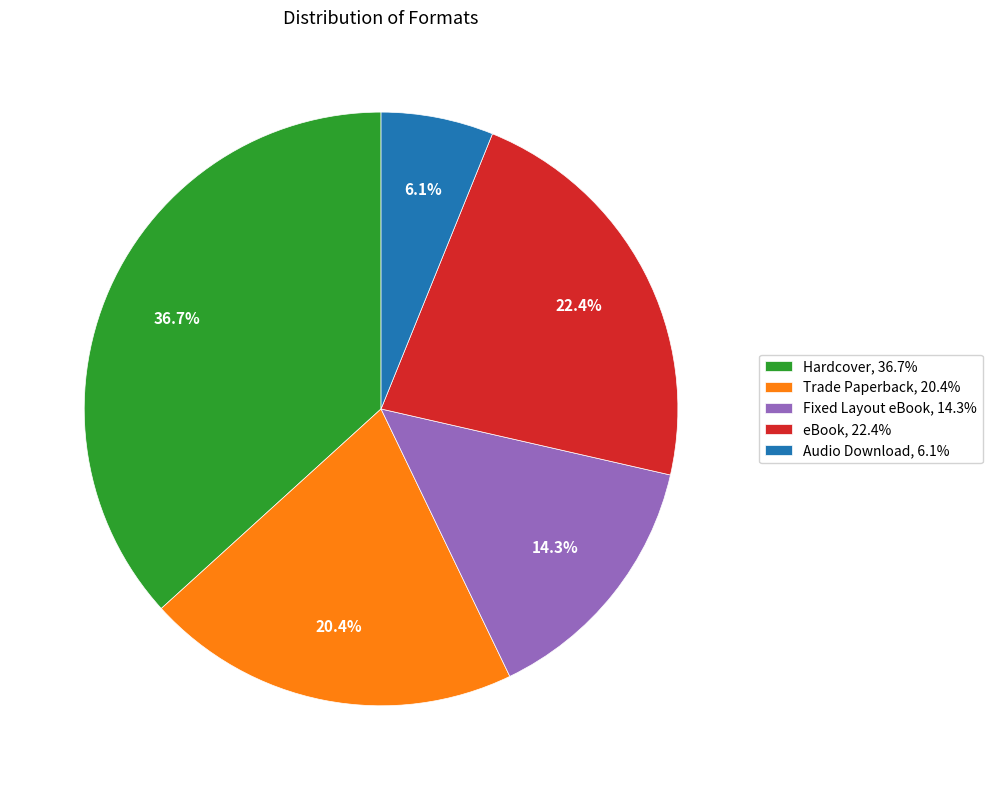

How much of the chart is everything except Fixed Layout eBook?

85.7%